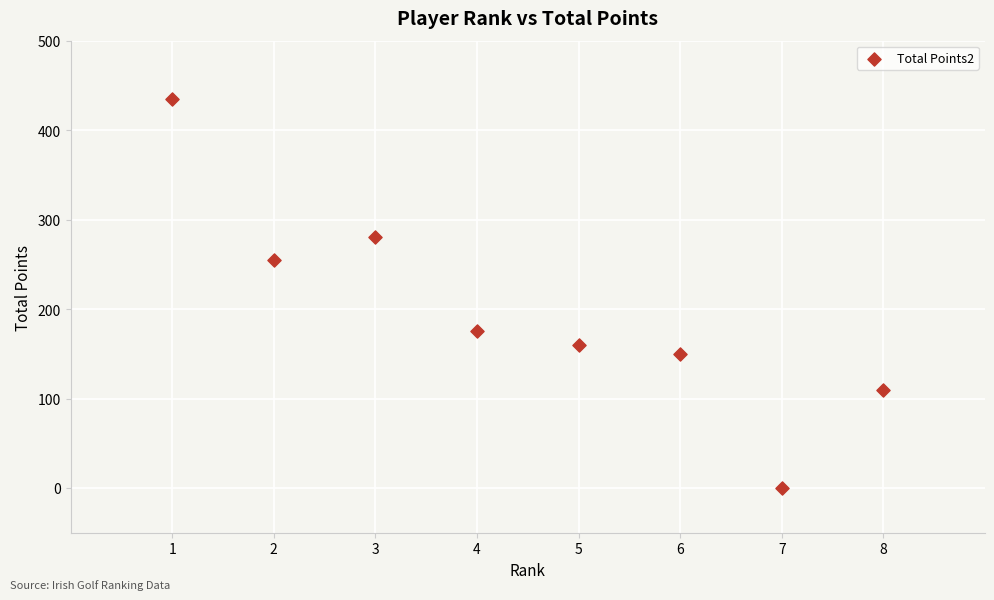

What is the average X value?

4